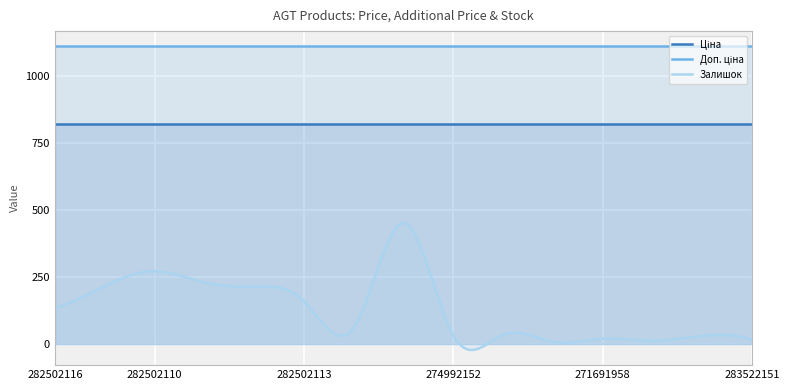

Reading right to left, extract all data points from this chart.

Ціна: 818.5	818.5	818.5	818.5	818.5	818.5	818.5	818.5	818.5	818.5	818.5	818.5	818.5	818.5	818.5
Доп. ціна: 1109.2	1109.2	1109.2	1109.2	1109.2	1109.2	1109.2	1109.2	1109.2	1109.2	1109.2	1109.2	1109.2	1109.2	1109.2
Залишок: 15.0	30.0	12.0	19.0	8.0	34.0	31.0	451.0	61.0	159.0	214.0	229.0	271.0	215.0	135.0